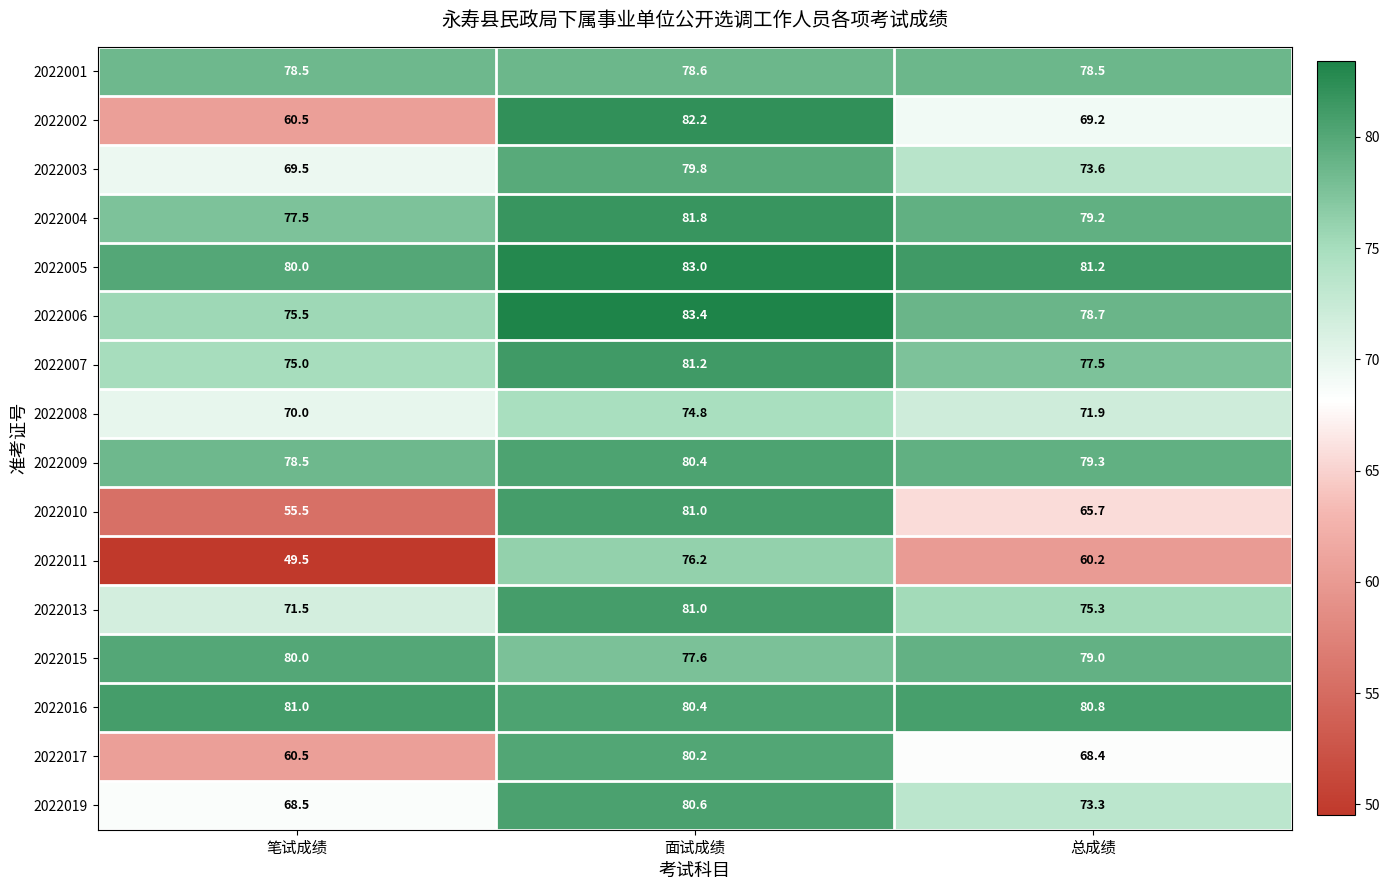

At which category is the sum across all series the highest?

面试成绩